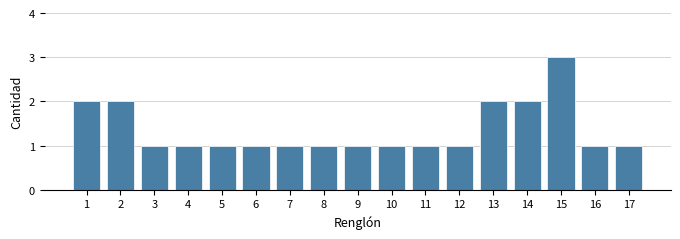

Reading left to right, what are all the values shown in this chart?

1=2	2=2	3=1	4=1	5=1	6=1	7=1	8=1	9=1	10=1	11=1	12=1	13=2	14=2	15=3	16=1	17=1